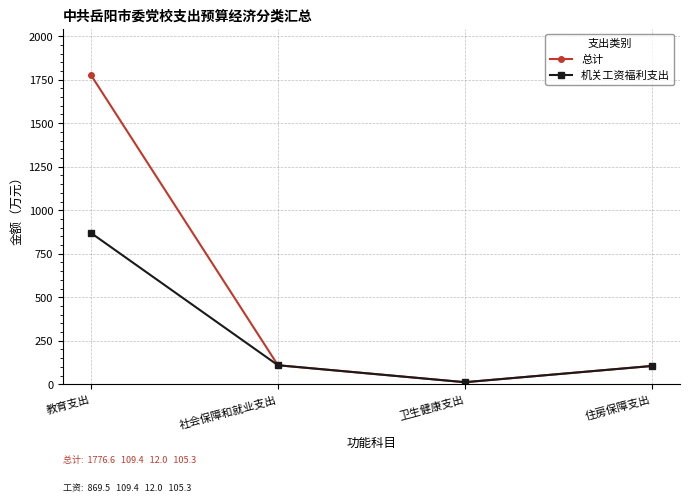

List the series in order of their overall mean, highest first.

总计, 机关工资福利支出